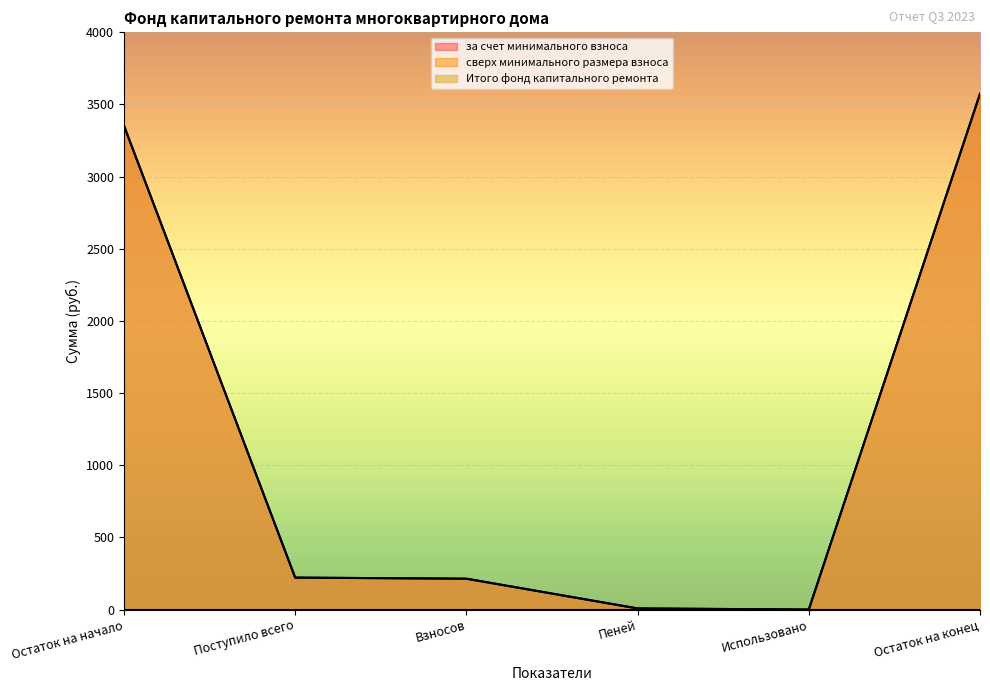

Between Остаток на начало and Использовано, which series saw the biggest shift?

за счет минимального взноса